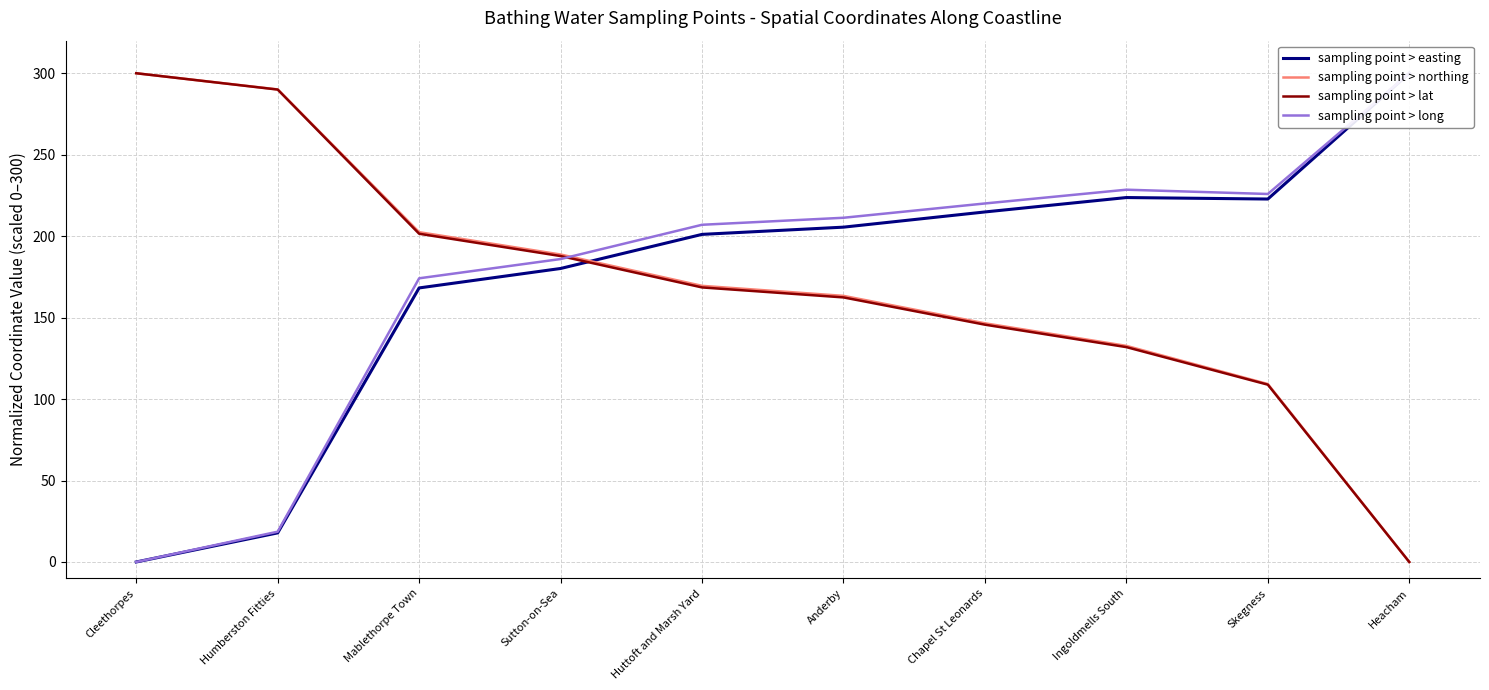

Between Cleethorpes and Huttoft and Marsh Yard, which series saw the biggest shift?

sampling point > long